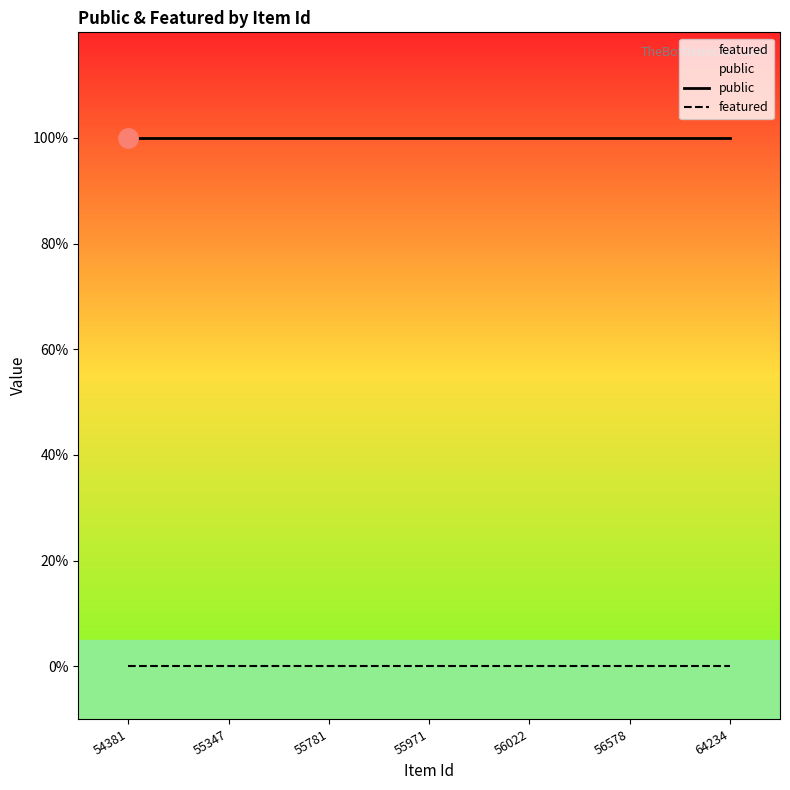

Which has a higher value, 64234 or 56578?

64234